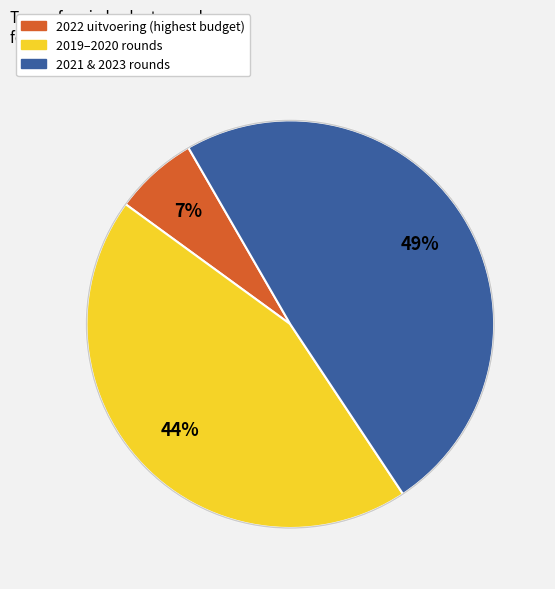

Is there any slice that represents more than half of the pie?

No